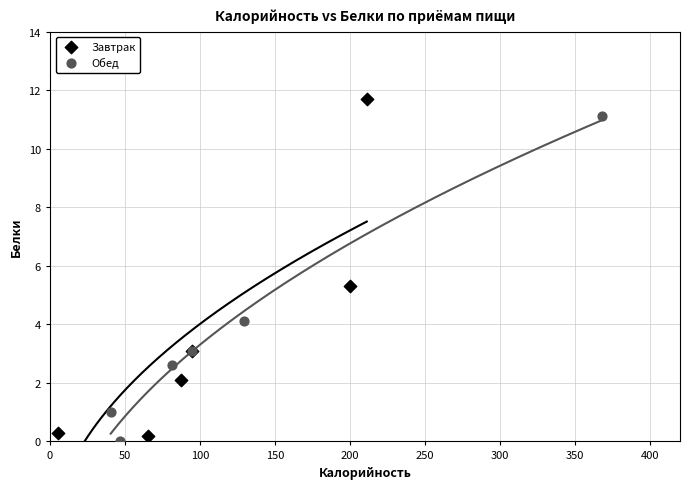

Which series reaches the maximum Y coordinate?

Завтрак